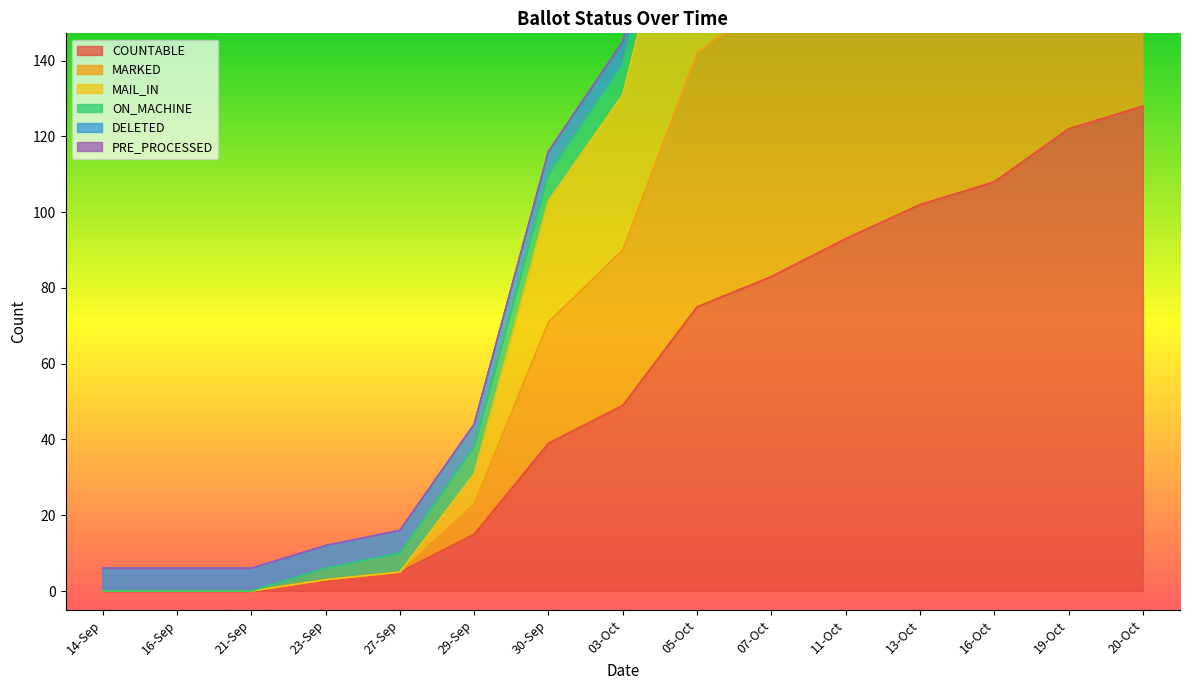

Where is COUNTABLE nearest to the value 64?

05-Oct